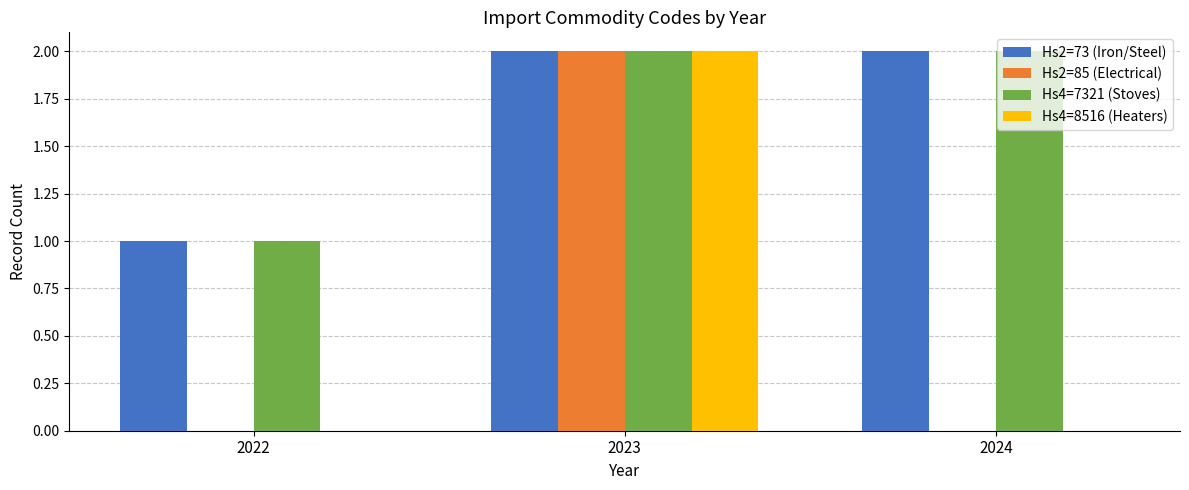

Where is Hs2=73 (Iron/Steel) nearest to the value 1?

2022